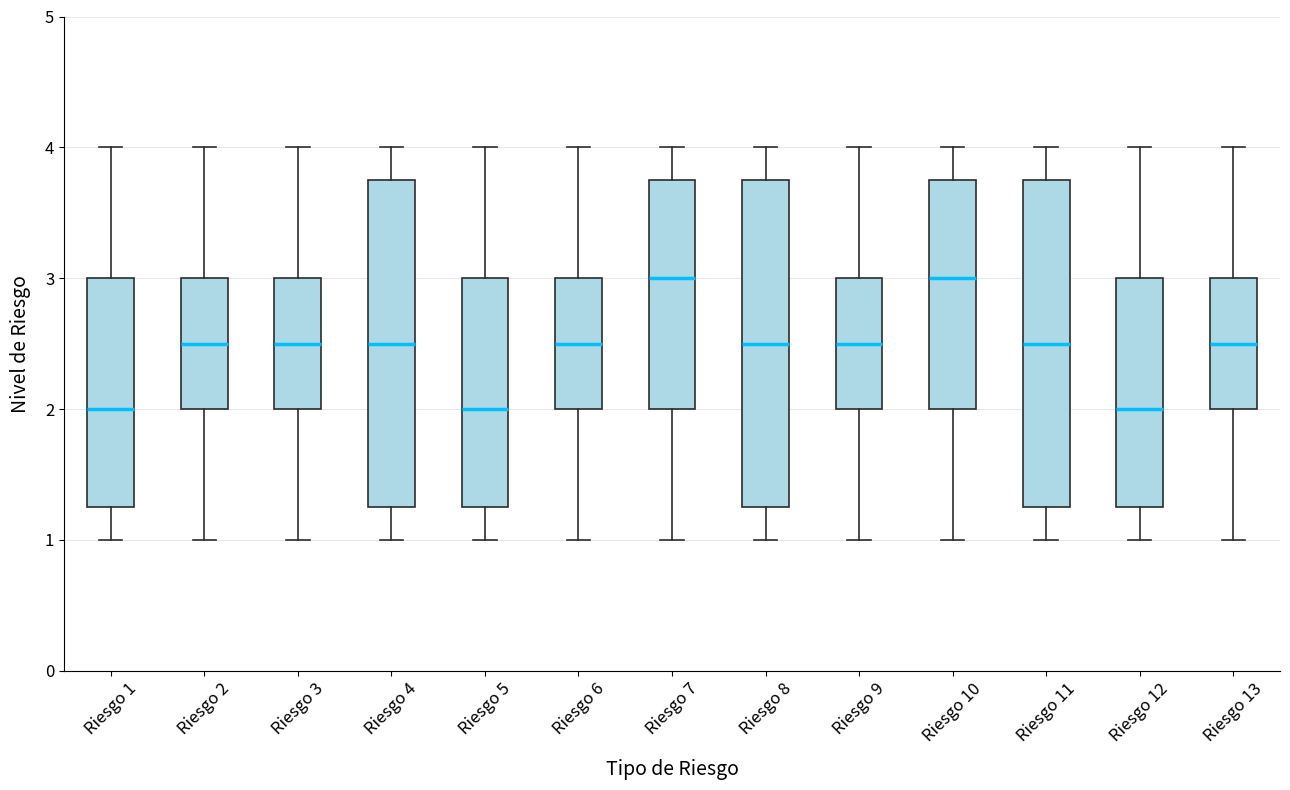

Where does the upper whisker of the box for Riesgo 3 end on the y-axis? The values are not printed on the chart, so give them approximately, as read against the axis.

4.0